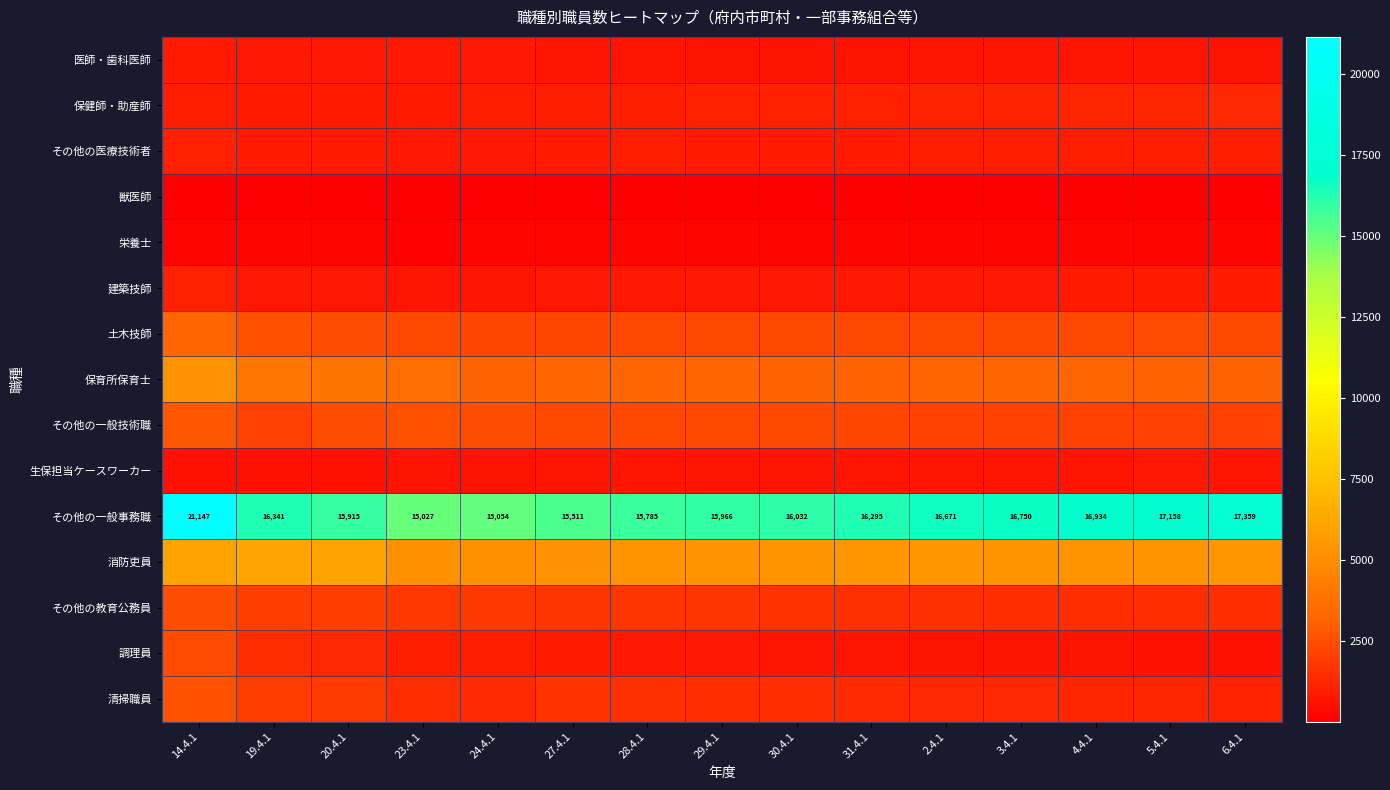

What is the difference between the maximum and minimum values in the その他の一般事務職 series?

6120